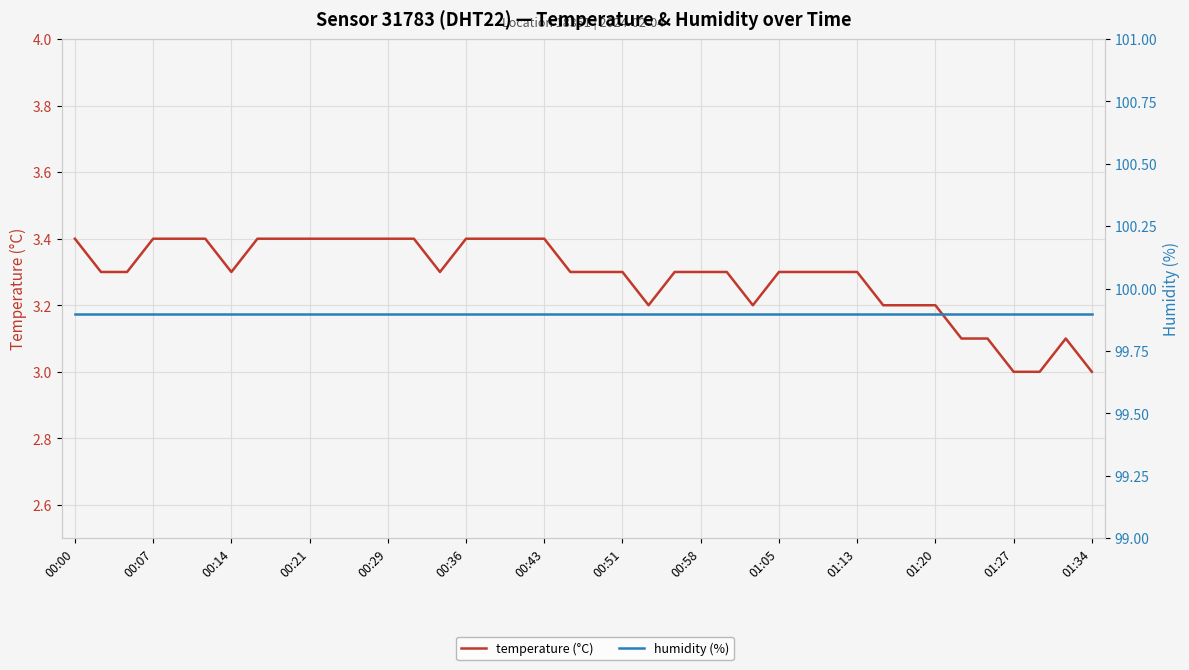

What is the sum of all humidity (%) values?

3996.0